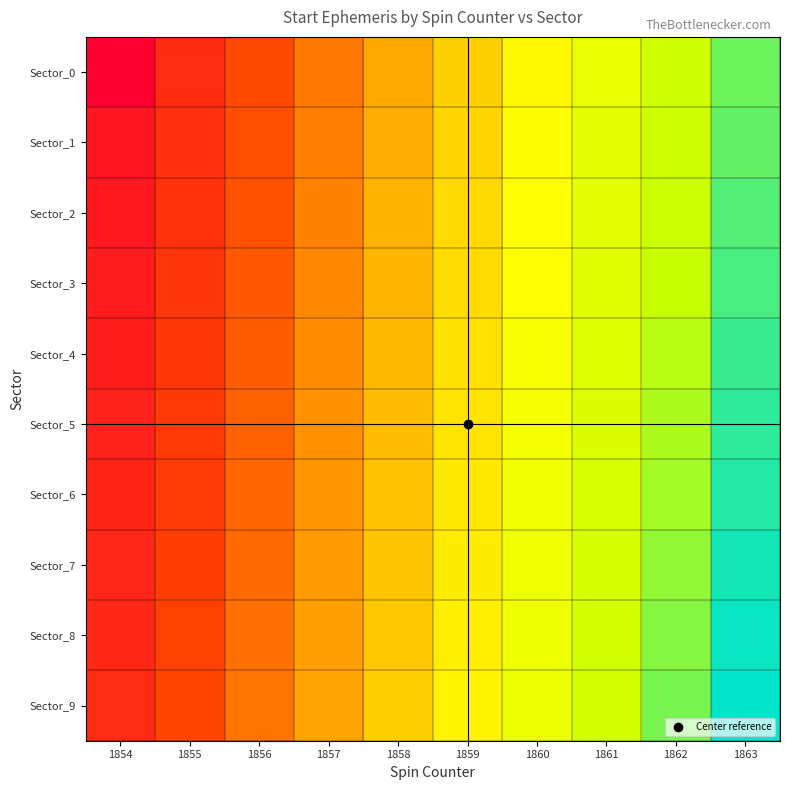

Reading left to right, extract all data points from this chart.

Sector_0: 1854=0.0	1855=101.2	1856=157.5	1857=213.7	1858=270.0	1859=326.2	1860=382.5	1861=438.7	1862=495.0	1863=551.2
Sector_1: 1854=50.6	1855=106.9	1856=163.1	1857=219.4	1858=275.6	1859=331.9	1860=388.1	1861=444.4	1862=500.6	1863=556.9
Sector_2: 1854=56.2	1855=112.5	1856=168.7	1857=225.0	1858=281.2	1859=337.5	1860=393.7	1861=450.0	1862=506.2	1863=562.5
Sector_3: 1854=61.9	1855=118.1	1856=174.4	1857=230.6	1858=286.9	1859=343.1	1860=399.4	1861=455.6	1862=511.9	1863=568.1
Sector_4: 1854=67.5	1855=123.7	1856=180.0	1857=236.2	1858=292.5	1859=348.7	1860=405.0	1861=461.2	1862=517.5	1863=573.7
Sector_5: 1854=73.1	1855=129.4	1856=185.6	1857=241.9	1858=298.1	1859=354.4	1860=410.6	1861=466.9	1862=523.1	1863=579.4
Sector_6: 1854=78.7	1855=135.0	1856=191.2	1857=247.5	1858=303.7	1859=360.0	1860=416.2	1861=472.5	1862=528.7	1863=585.0
Sector_7: 1854=84.4	1855=140.6	1856=196.9	1857=253.1	1858=309.4	1859=365.6	1860=421.9	1861=478.1	1862=534.4	1863=590.6
Sector_8: 1854=90.0	1855=146.2	1856=202.5	1857=258.7	1858=315.0	1859=371.2	1860=427.5	1861=483.7	1862=540.0	1863=596.2
Sector_9: 1854=95.6	1855=151.9	1856=208.1	1857=264.4	1858=320.6	1859=376.9	1860=433.1	1861=489.4	1862=545.6	1863=601.9